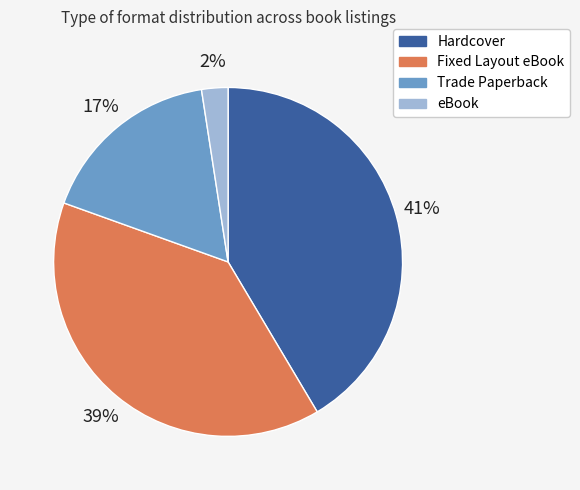

Which has a higher value, Fixed Layout eBook or eBook?

Fixed Layout eBook